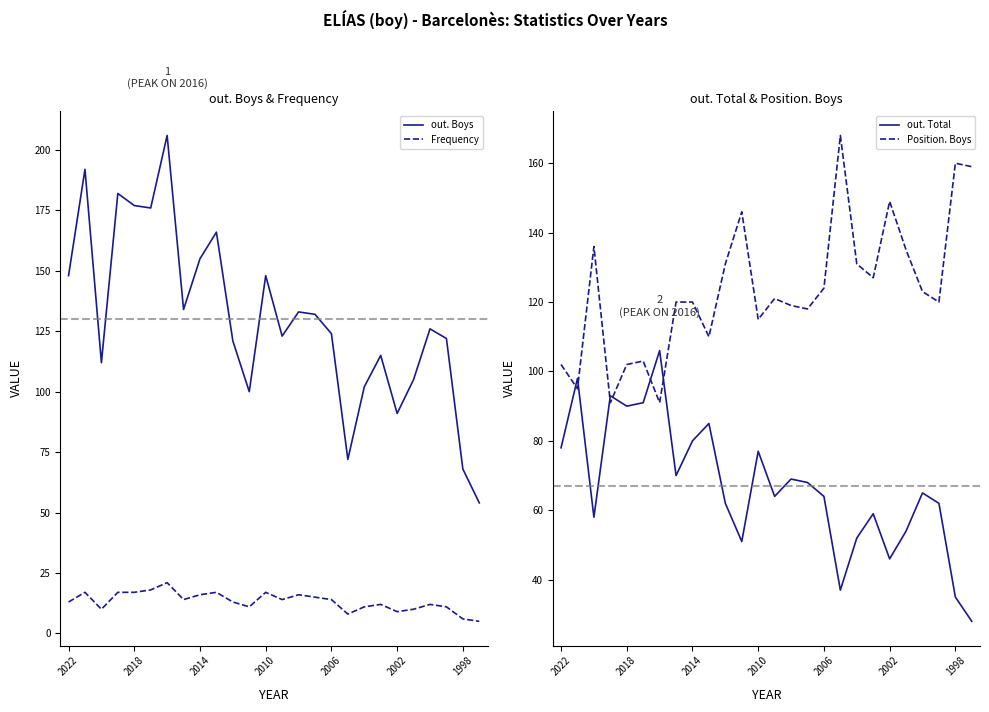

Is it true that out. Boys equals 210 at 2010?

False